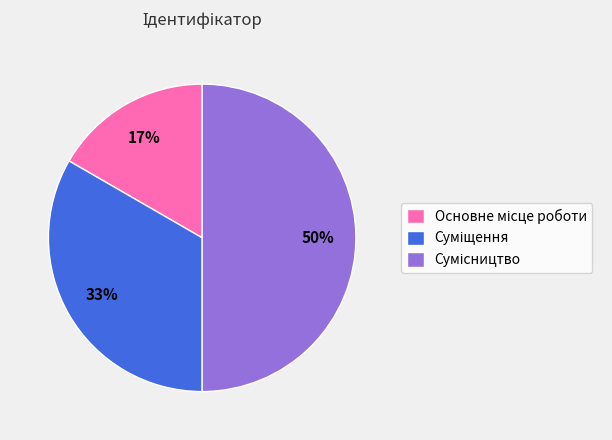

To the nearest percent, what is the difference between the largest and smallest slice percentages?

33%